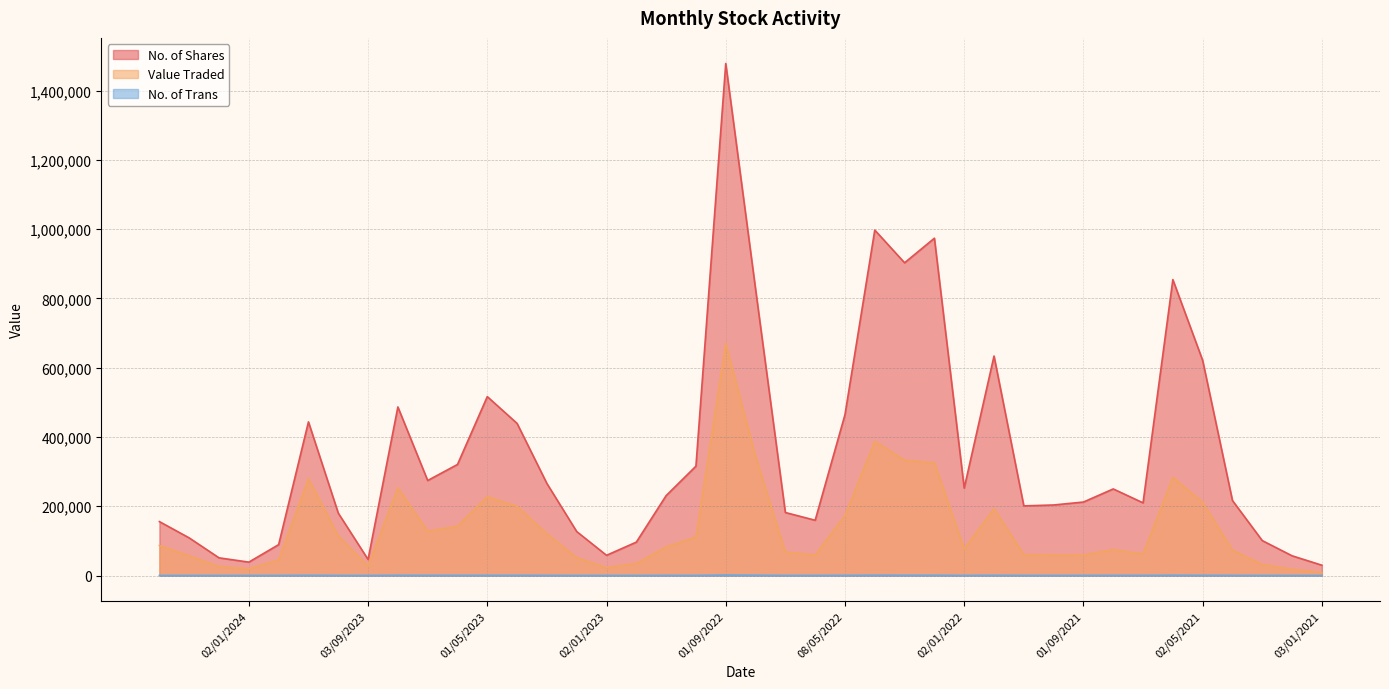

Which series has the widest spread of values?

No. of Shares